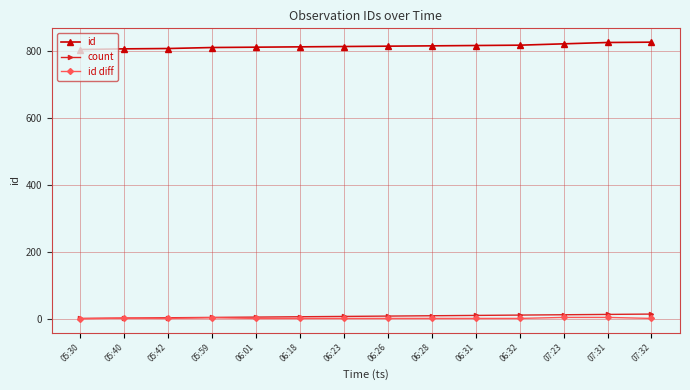

At how many categories does at least one series exceed 400?

14